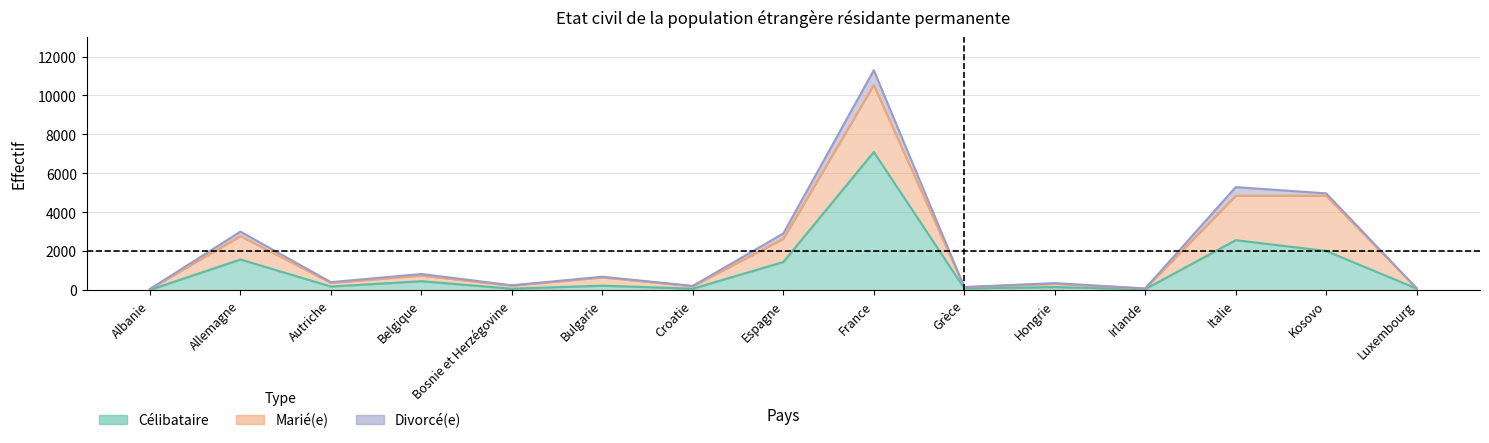

Reading left to right, list all the values displayed in this chart.

Célibataire: Albanie=14	Allemagne=1574	Autriche=185	Belgique=460	Bosnie et Herzégovine=75	Bulgarie=229	Croatie=77	Espagne=1444	France=7096	Grèce=92	Hongrie=158	Irlande=51	Italie=2568	Kosovo=2013	Luxembourg=80
Marié(e): Albanie=43	Allemagne=1200	Autriche=190	Belgique=286	Bosnie et Herzégovine=156	Bulgarie=426	Croatie=125	Espagne=1195	France=3447	Grèce=62	Hongrie=168	Irlande=29	Italie=2282	Kosovo=2837	Luxembourg=17
Divorcé(e): Albanie=0	Allemagne=232	Autriche=35	Belgique=84	Bosnie et Herzégovine=17	Bulgarie=34	Croatie=16	Espagne=272	France=756	Grèce=4	Hongrie=35	Irlande=5	Italie=444	Kosovo=121	Luxembourg=0